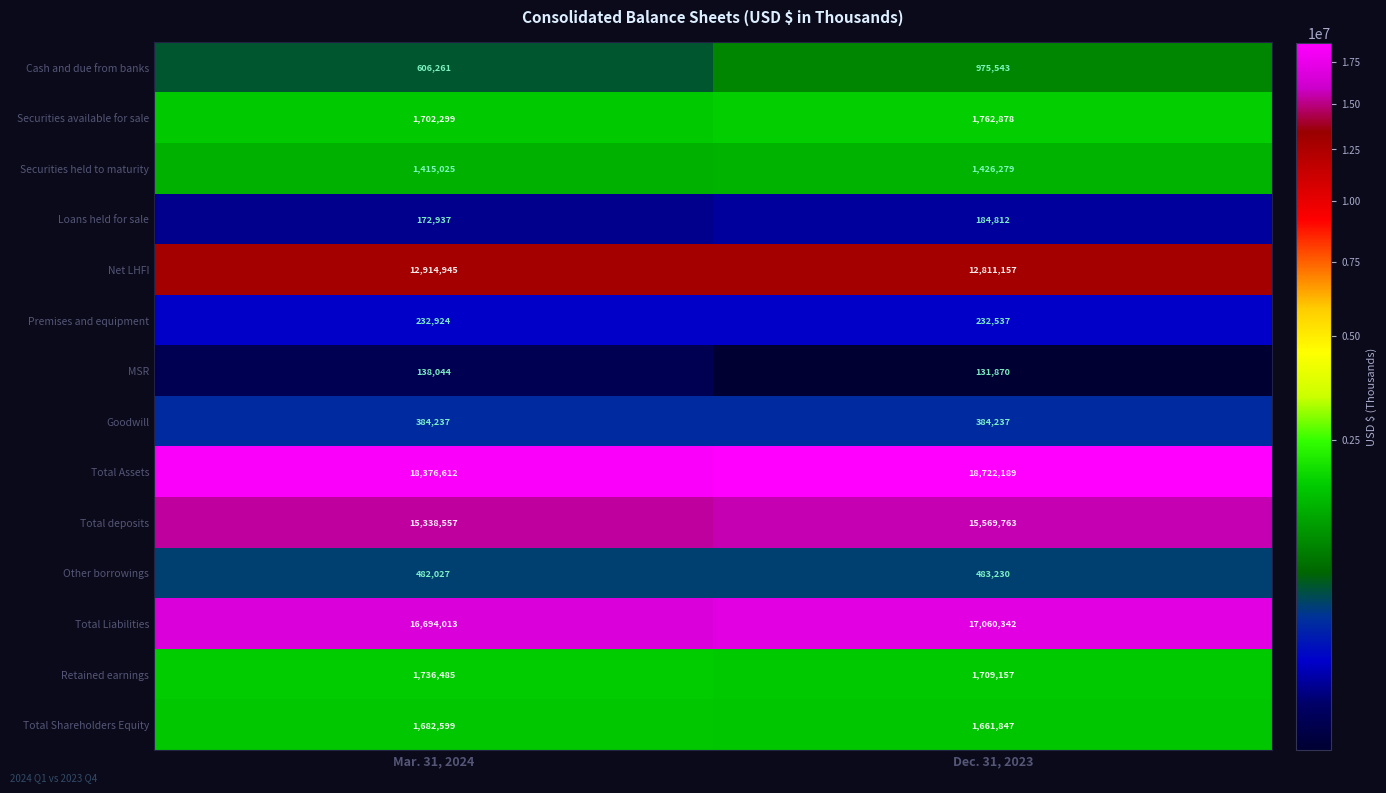

The Total Assets series shows 18722189 at Dec. 31, 2023. True or false?

True